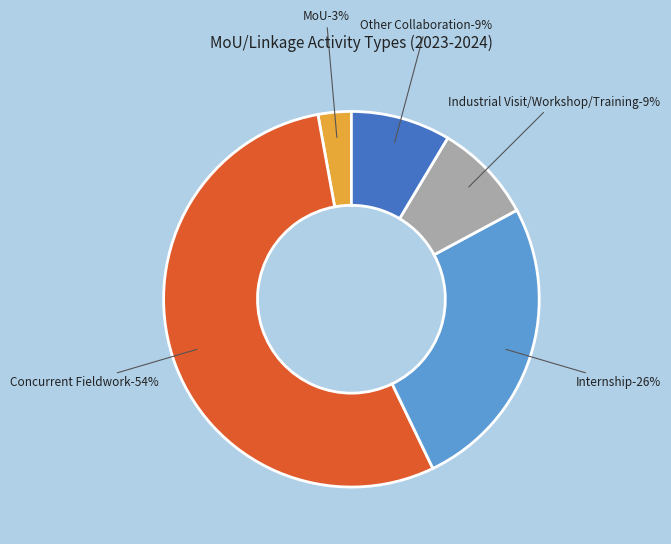

To the nearest percent, what is the difference between the largest and smallest slice percentages?

51%